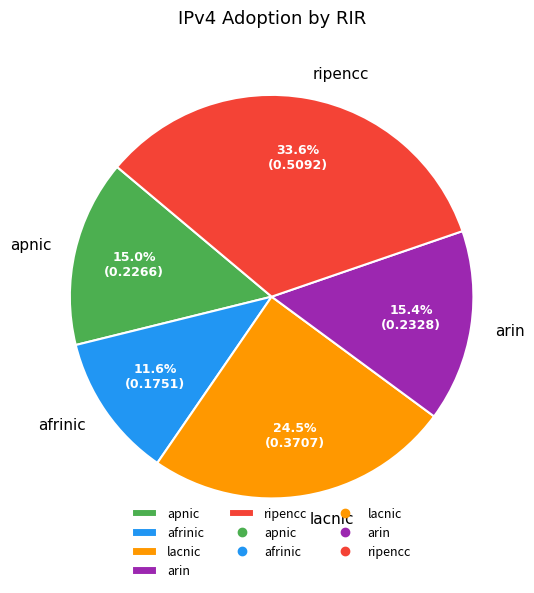

Count the number of slices in the pie.

5